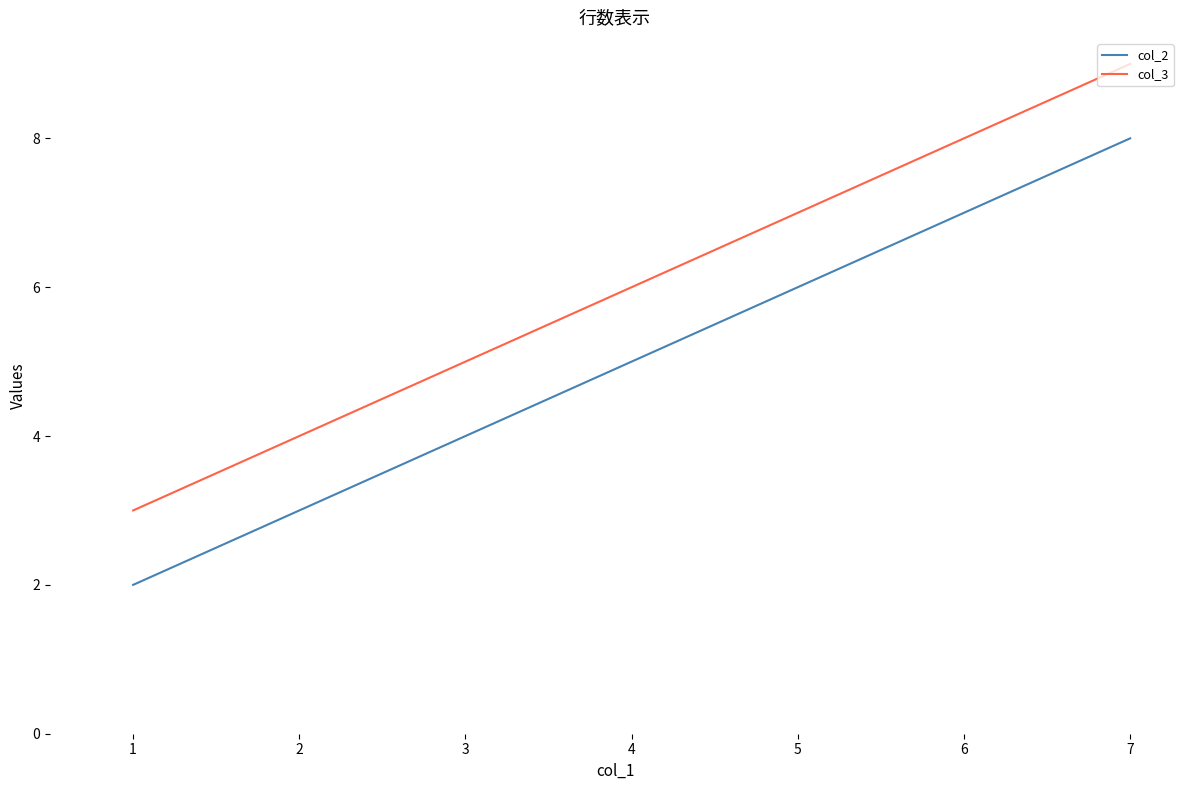

The value of col_3 at 1 is 4. True or false?

False